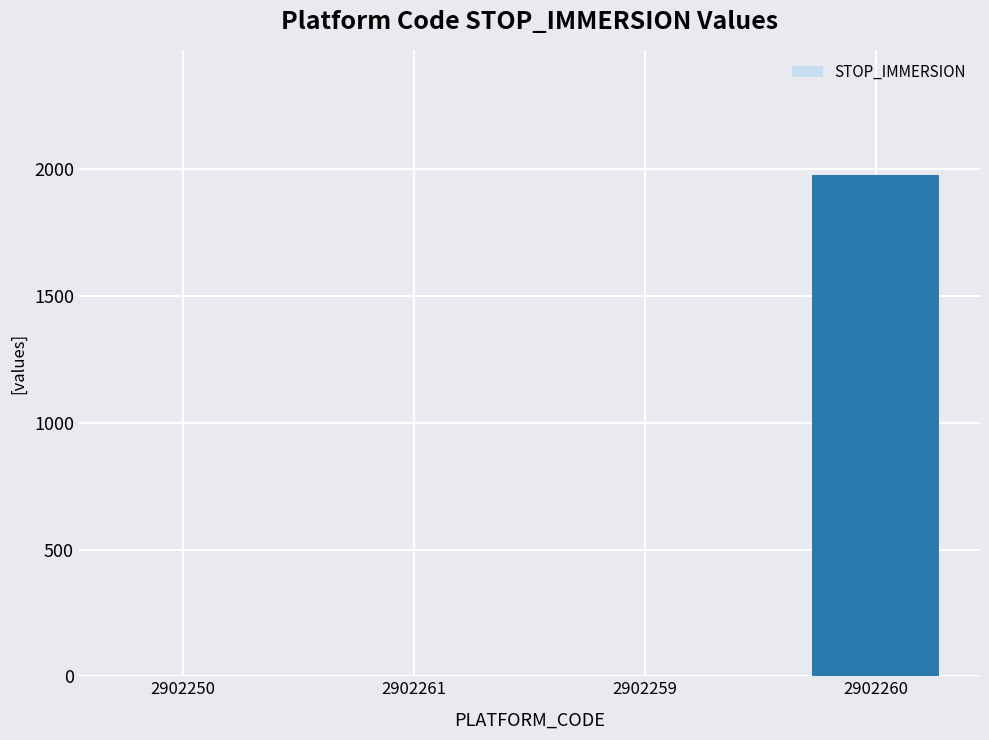

The chart shows a value of 0 at 2902250. True or false?

True